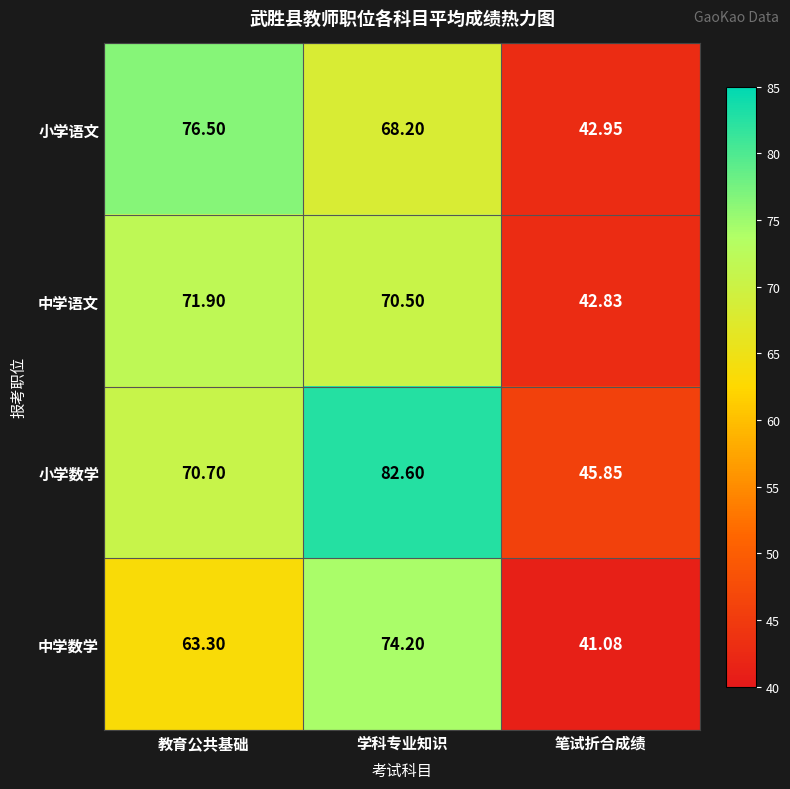

At which label is 中学数学 closest to 57?

教育公共基础